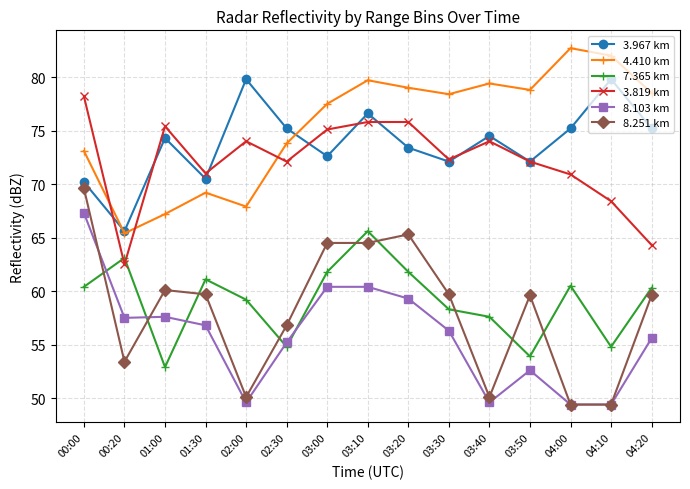

What is the value of the 8.103 km point at the 15th from the left?

55.6